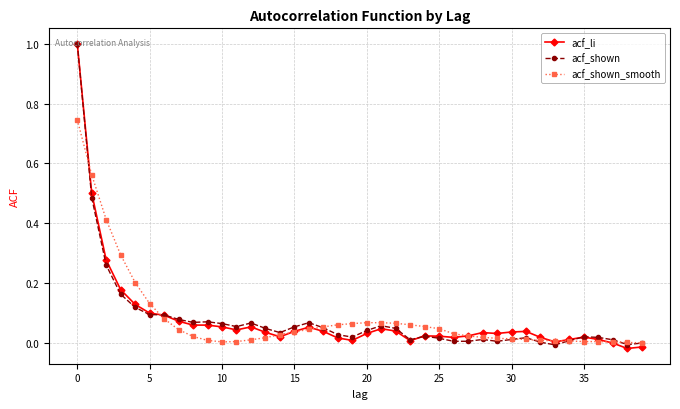

True or false: acf_li has more than 2 points higher than both neighbors.

True